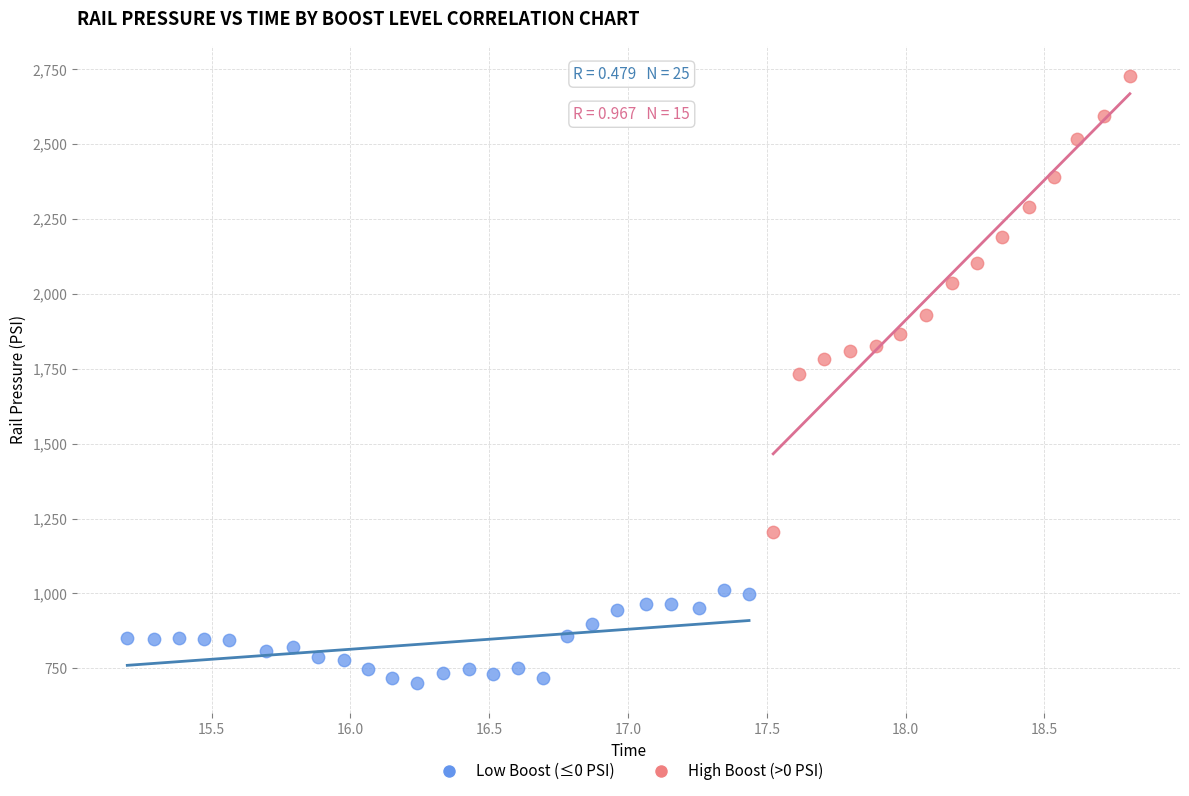

Which series reaches the minimum Y coordinate?

Low Boost (≤0 PSI)